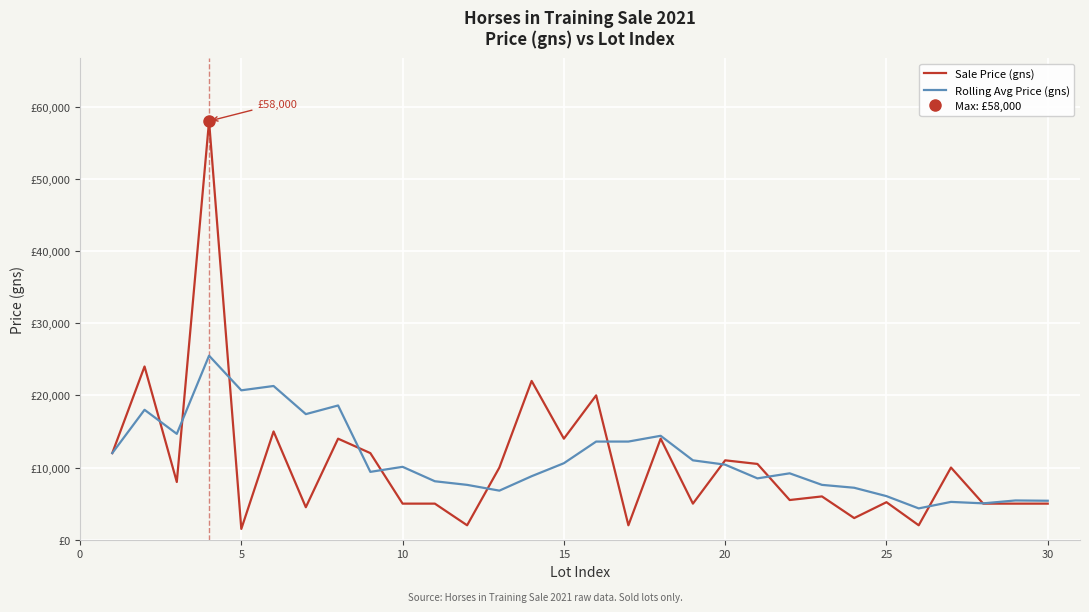

Which series changed the most between 0 and 30?

Sale Price (gns)